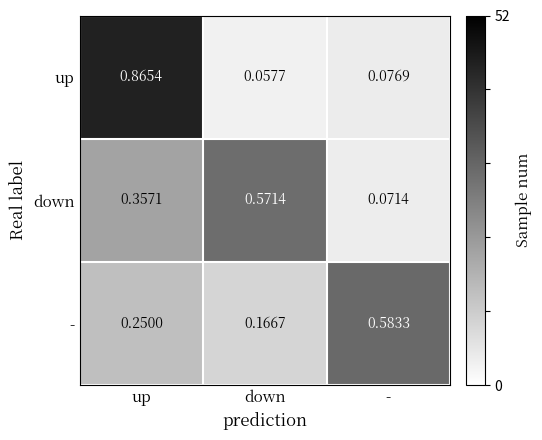

Rank the series by their maximum value, from highest to lowest.

up, -, down